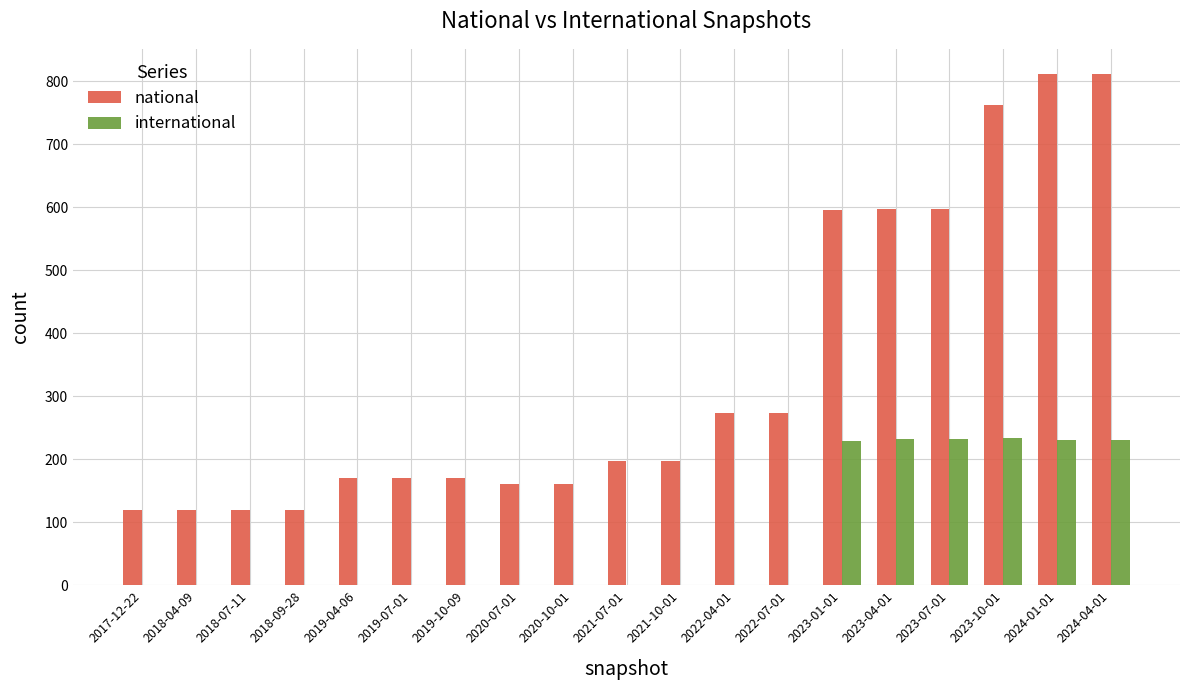

What is the difference between the national values at 2021-10-01 and 2018-04-09?

78